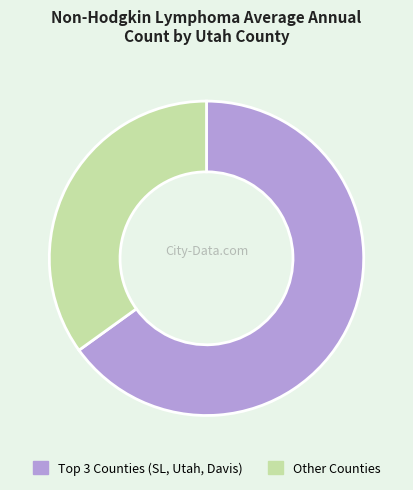

Is there any slice that represents more than half of the pie?

Yes